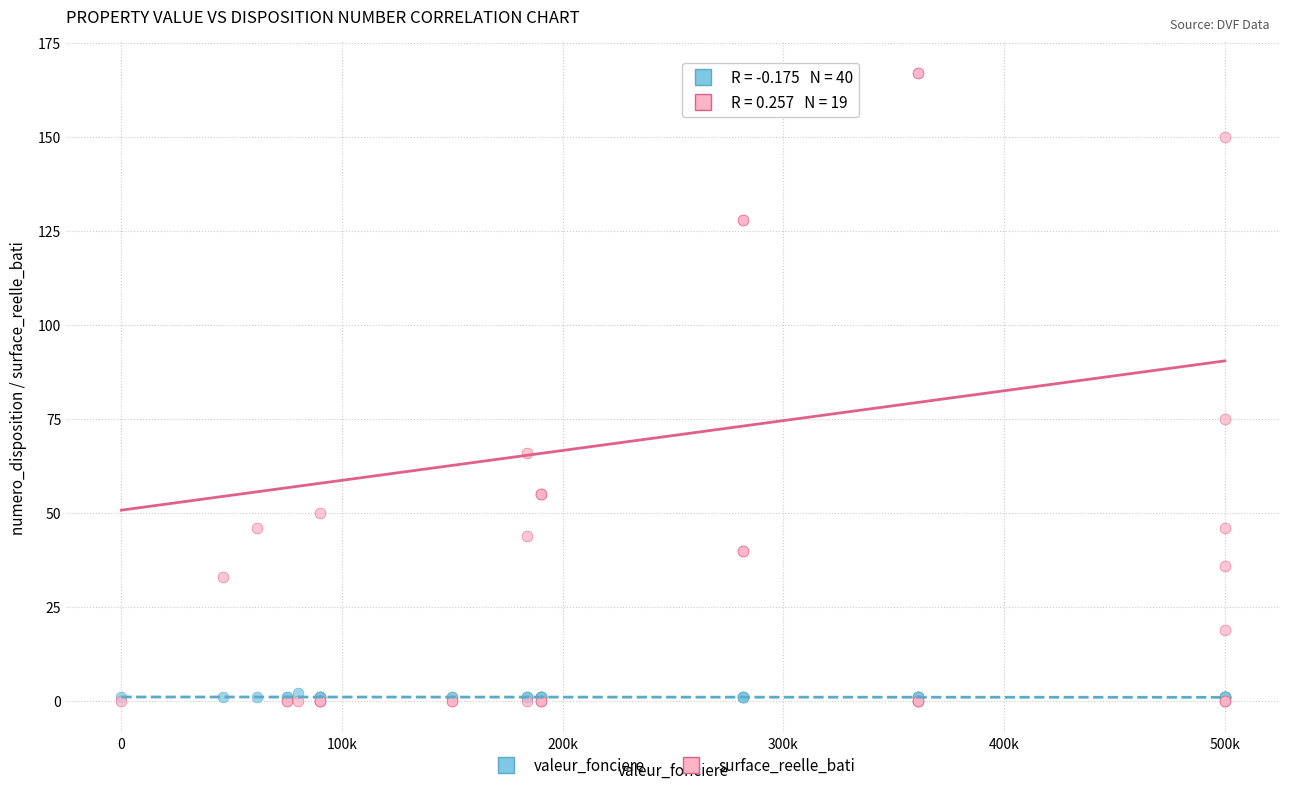

Across all series, what Y value is closest to 83?

75